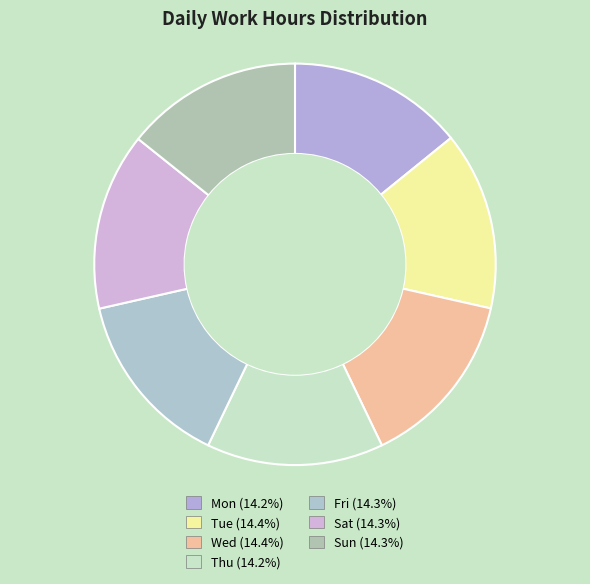

To the nearest percent, what is the combined percentage of Sat and Thu?

29%